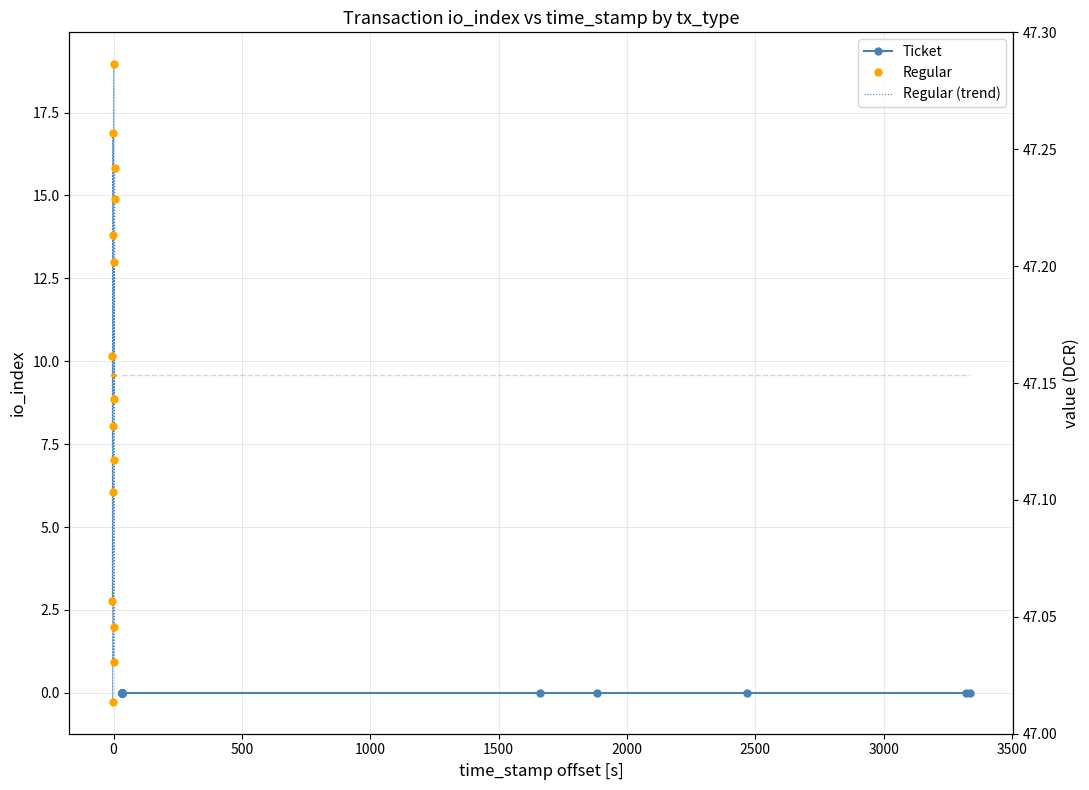

True or false: Regular (trend) and value Regular intersect in this chart.

False